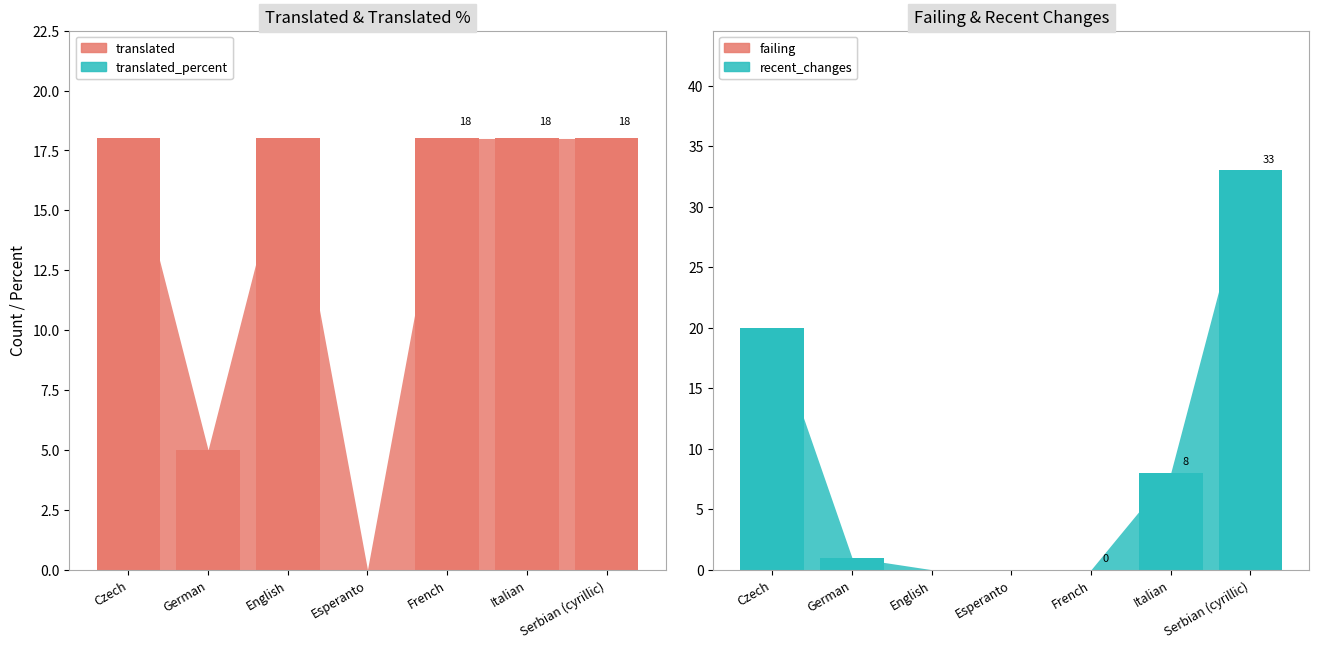

Where is translated_percent nearest to the value 50?

German